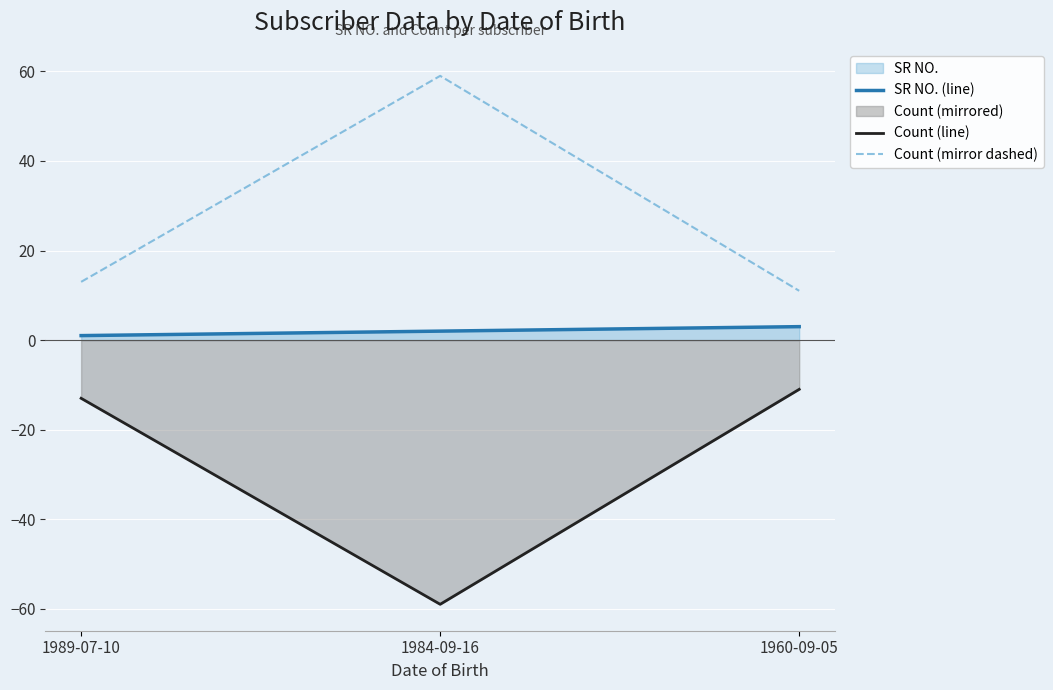

Count the number of data series in this chart.

3